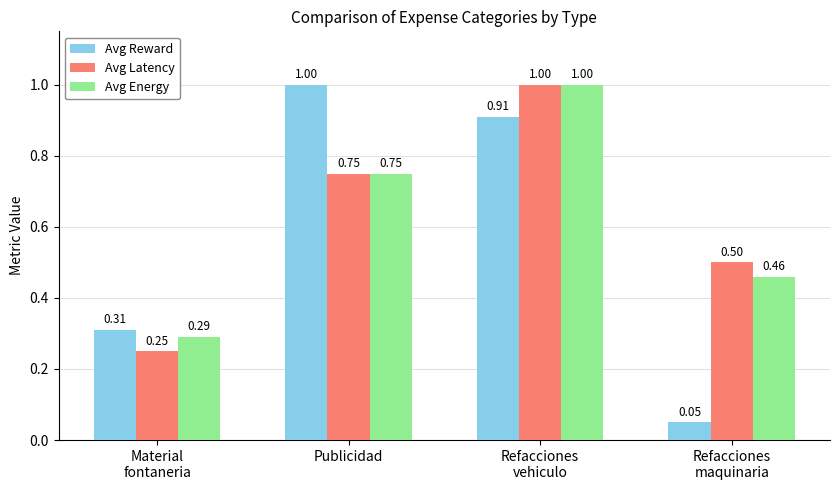

Count the Avg Latency values in the range 0 to 1.

4